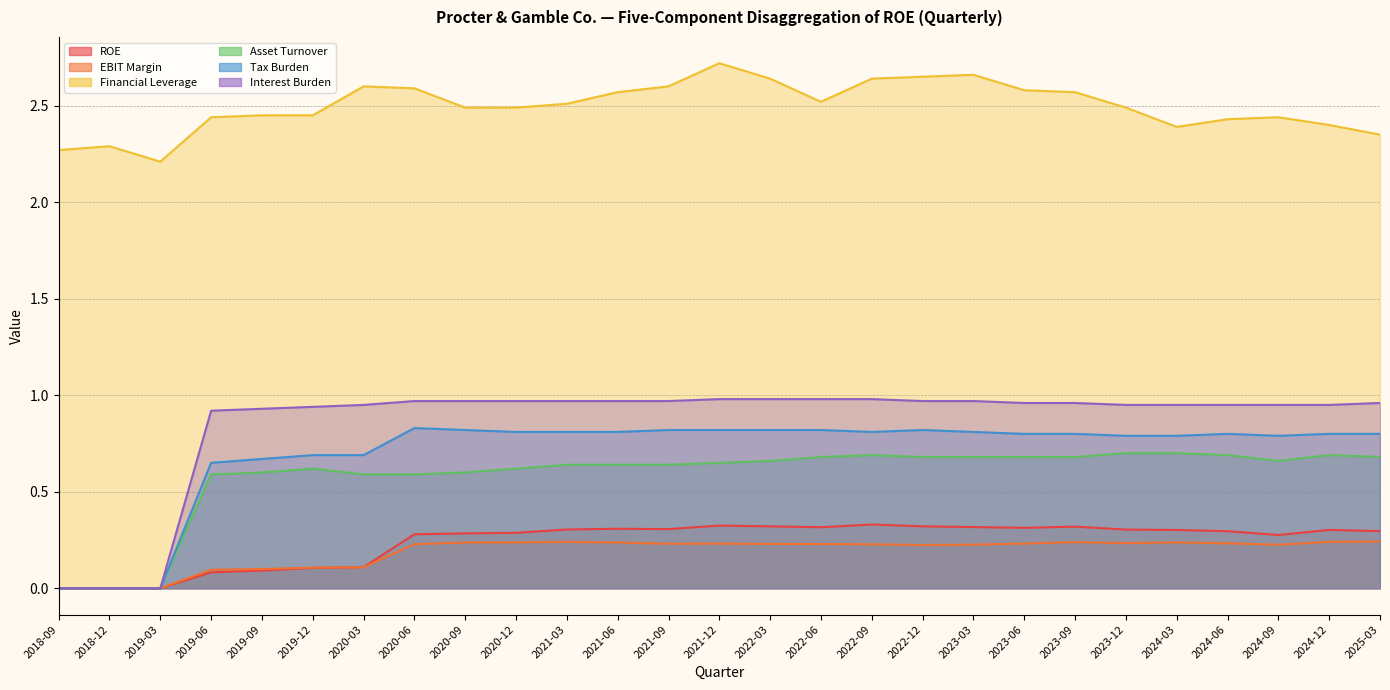

True or false: Financial Leverage and Tax Burden intersect in this chart.

False